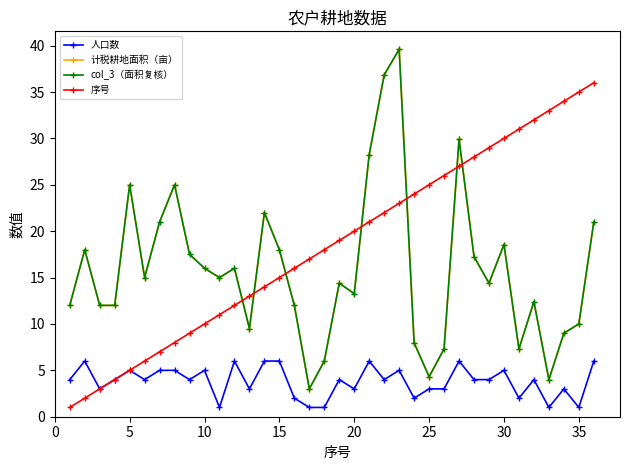

Is this an area chart (filled region under the line)?

No